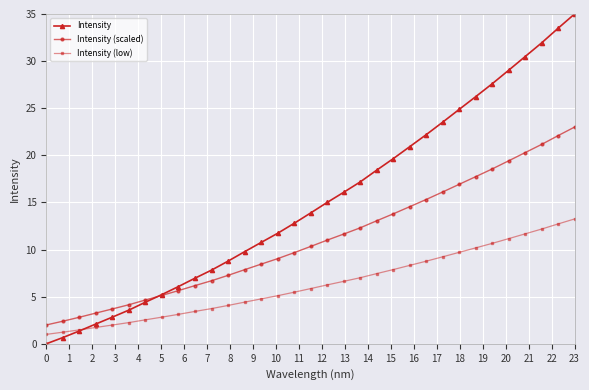

True or false: Intensity has more than 1 points higher than both neighbors.

False